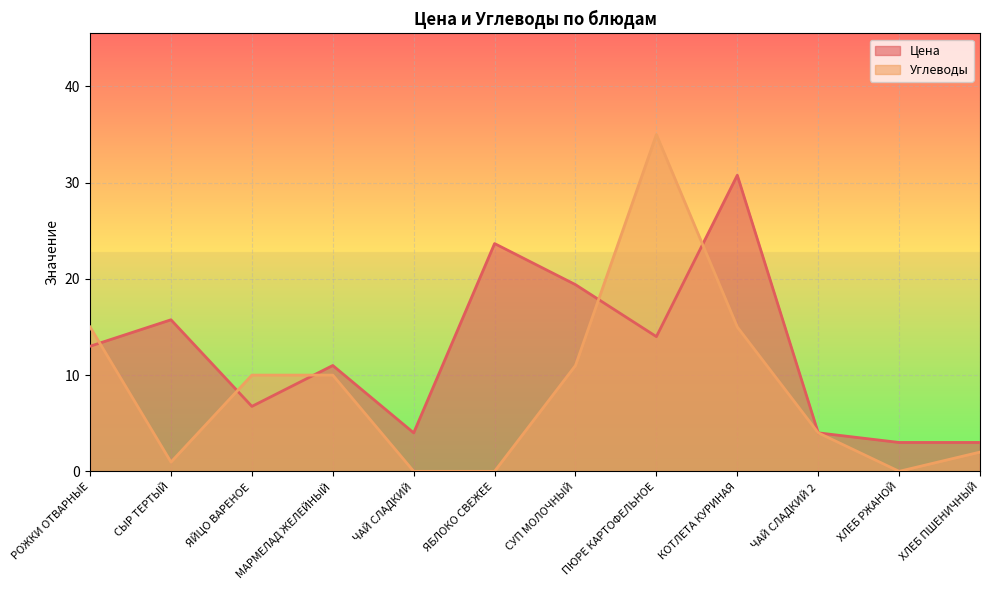

What is the maximum value for Углеводы?

35.0